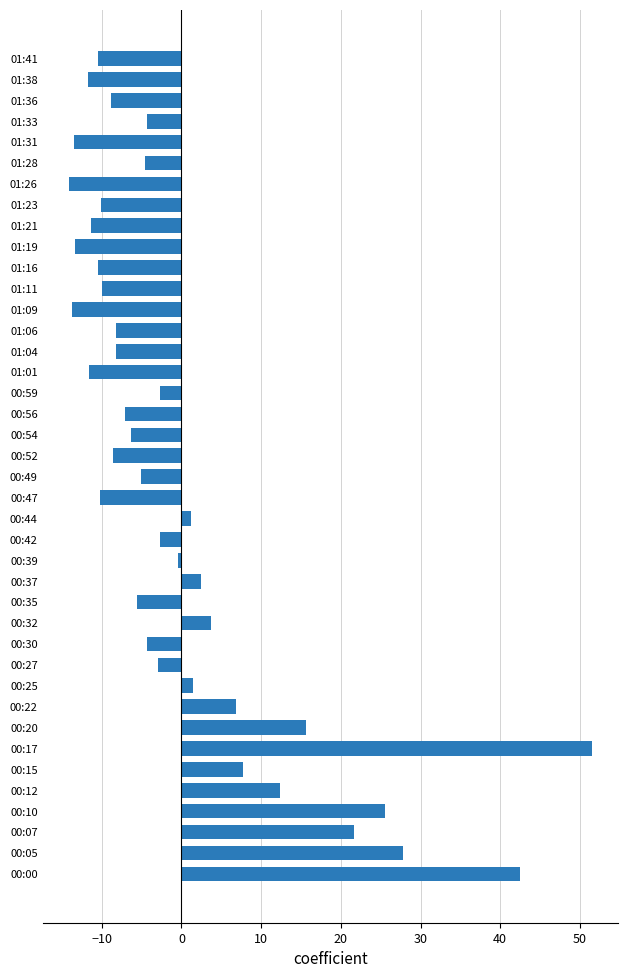

The value at 00:56 is -3.6. True or false?

False